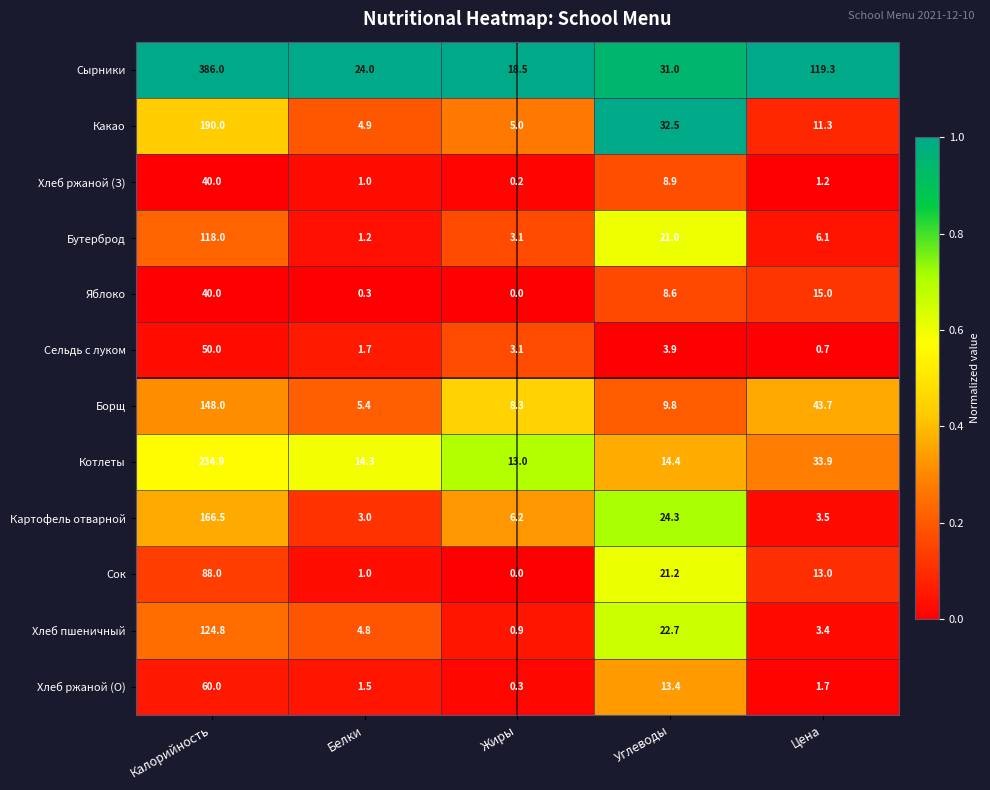

What is the maximum value shown in the chart?

386.0